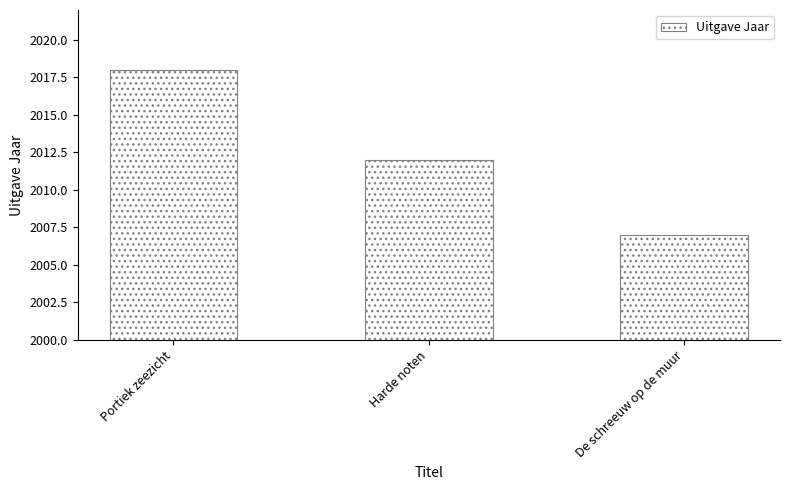

At which category does the chart reach its minimum across all series?

De schreeuw op de muur